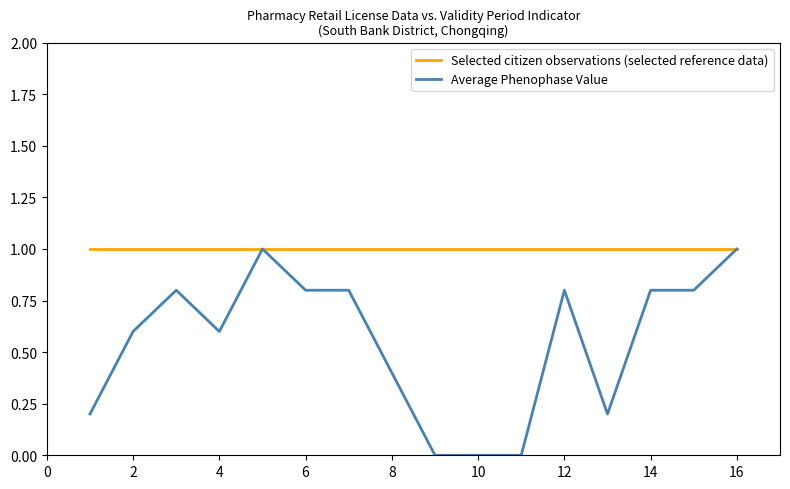

Rank the series by their average value, from lowest to highest.

Average Phenophase Value, Selected citizen observations (selected reference data)